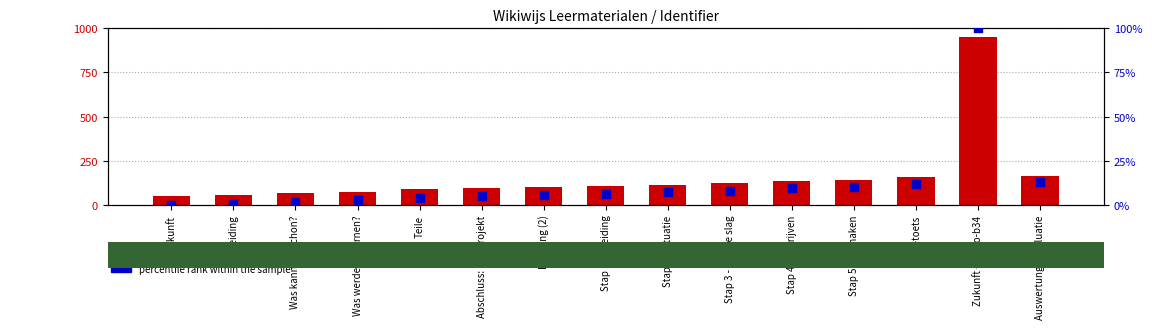

Is the value of Identifier at Inleiding greater than the value of percentile rank within the sample at Was kann ich schon??

Yes